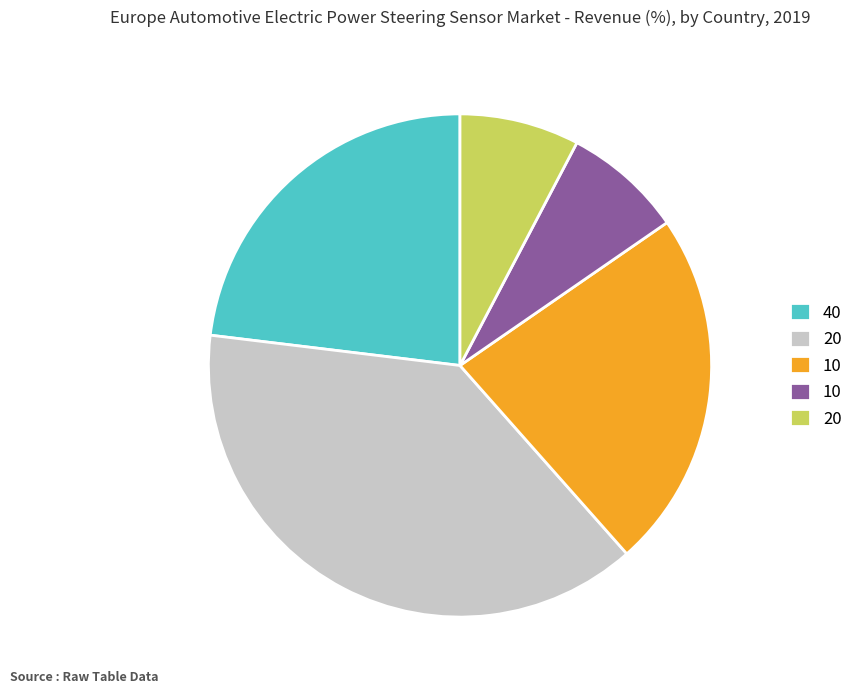

Is there a majority slice in this chart?

No